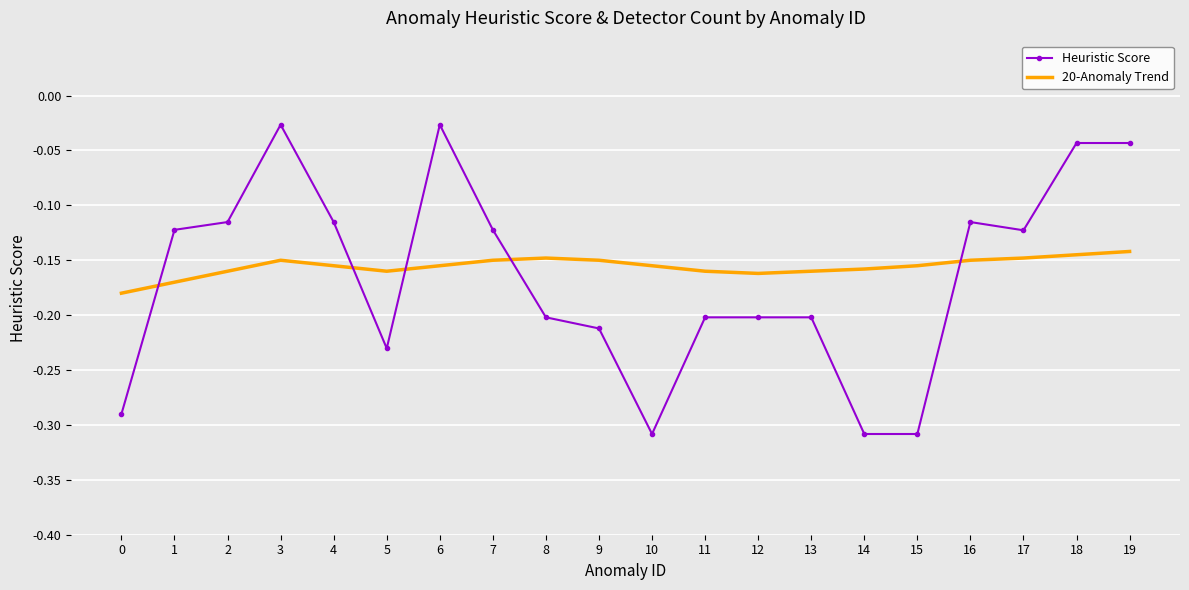

How many intersections are there between Heuristic Score and 20-Anomaly Trend?

5